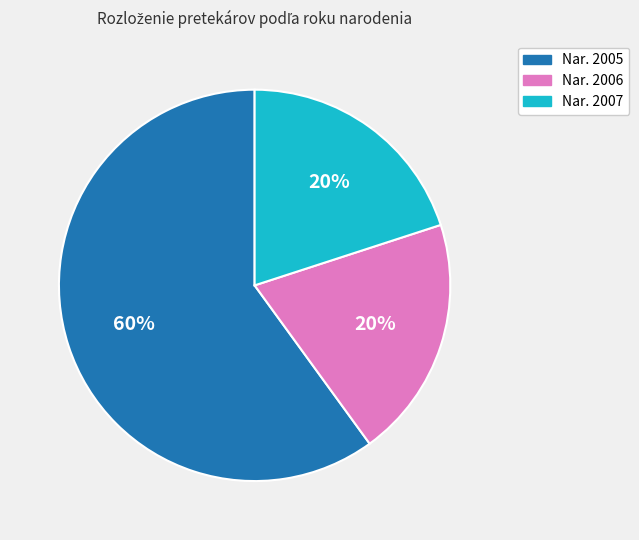

To the nearest percent, what is the difference between the largest and smallest slice percentages?

40%